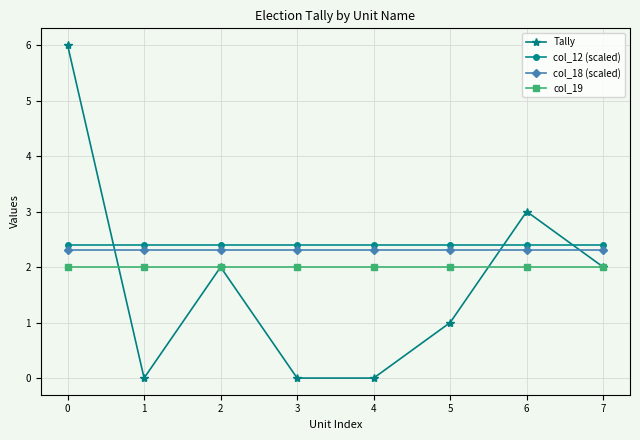

Is the value of col_12 (scaled) at 1 greater than the value of col_19 at 3?

Yes